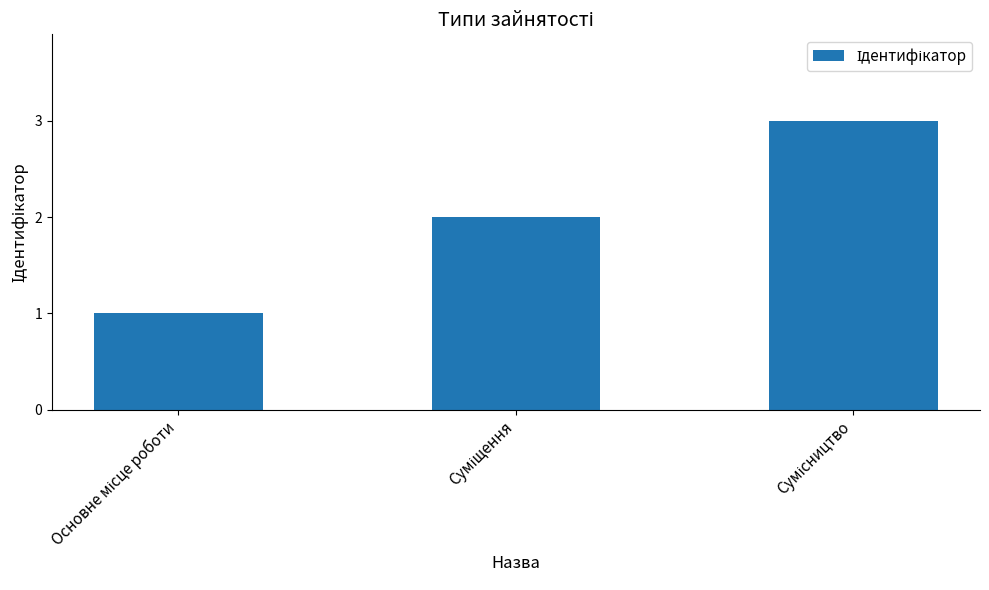

What is the maximum value shown in the chart?

3